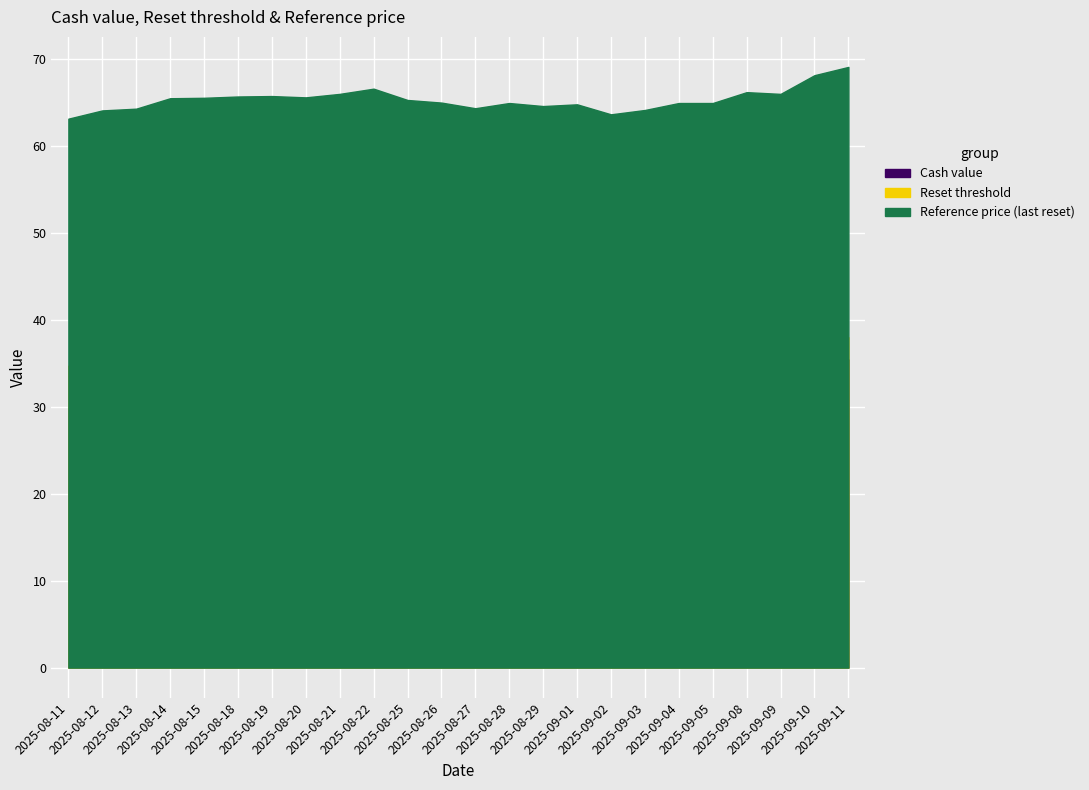

True or false: Reset threshold and Cash value intersect in this chart.

False